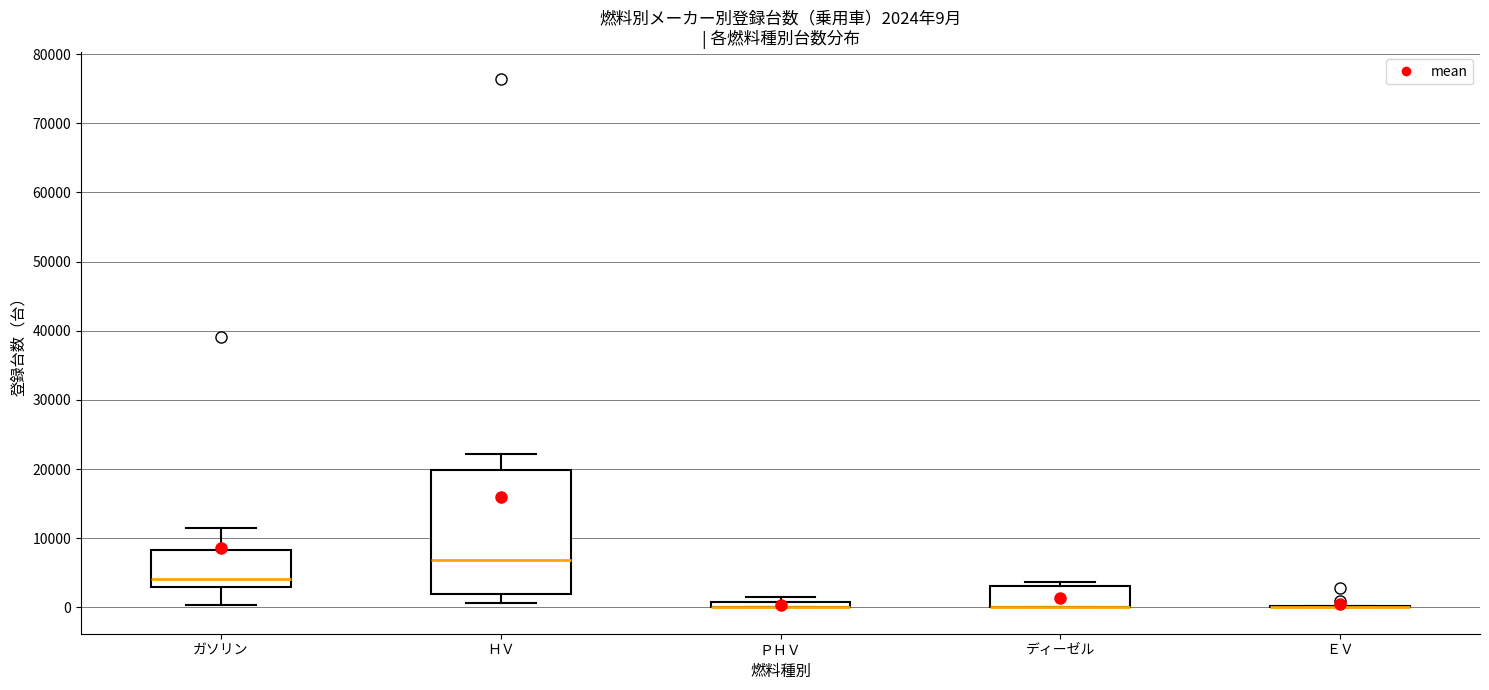

Which box is the tallest, from its lower edge to its upper edge?

ＨＶ